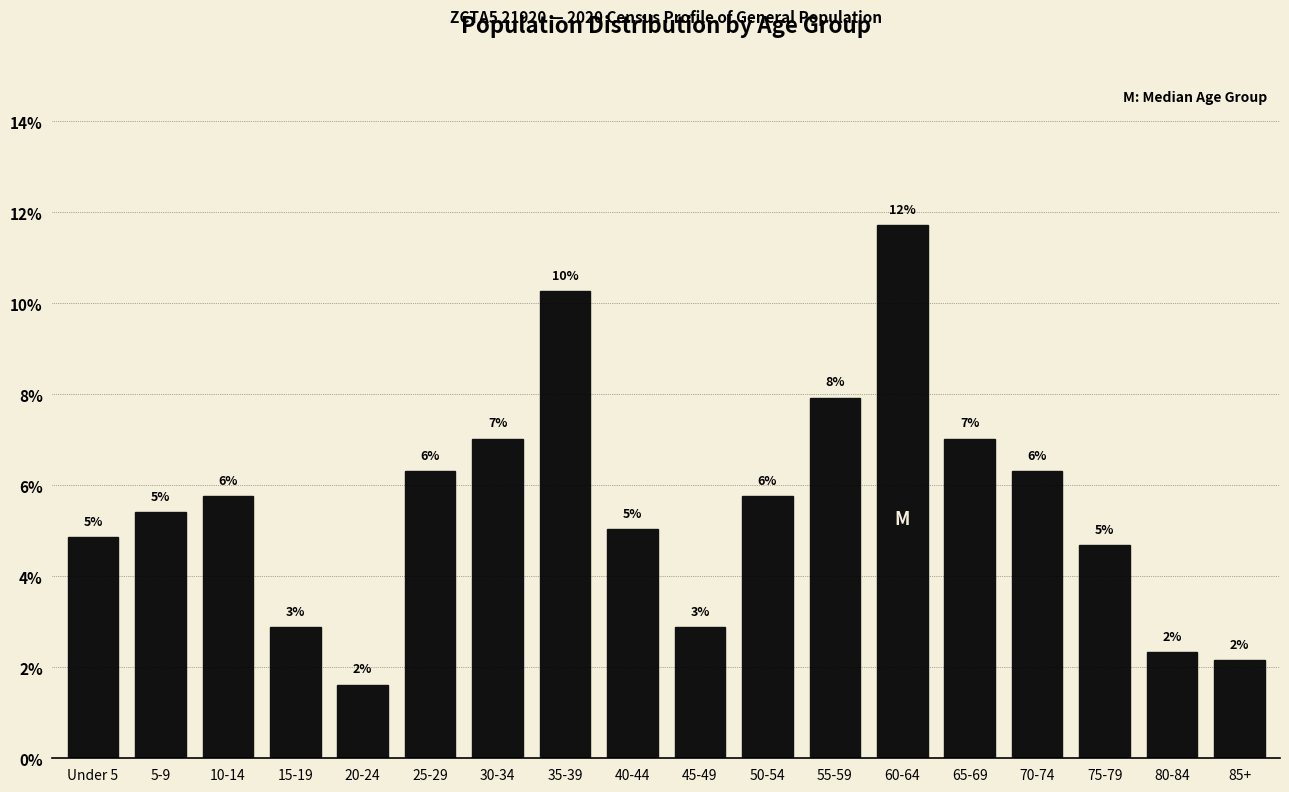

Are the bars horizontal?

No